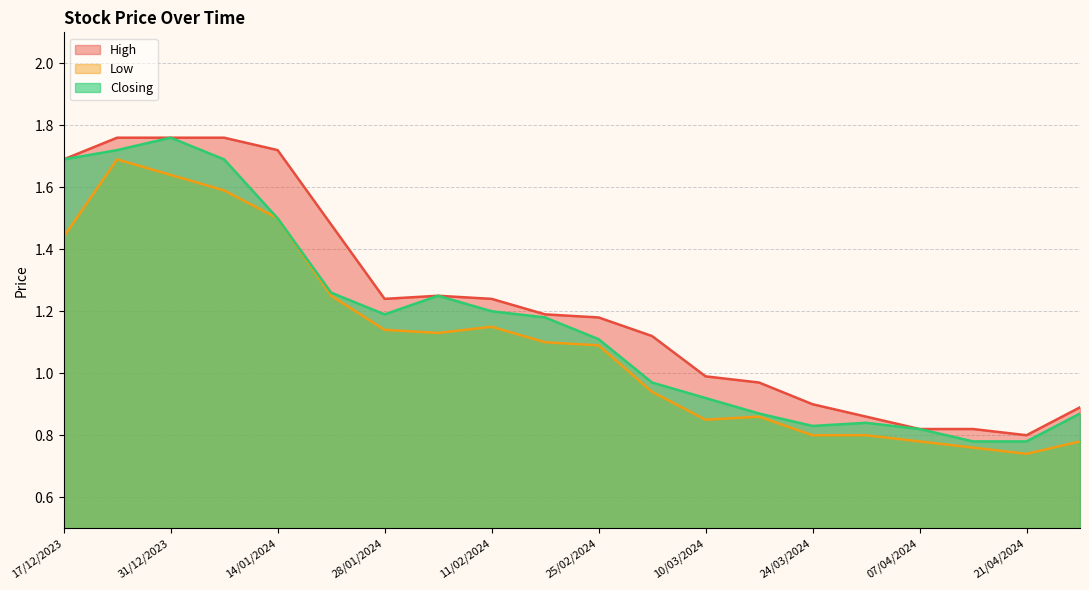

What are all the series names shown in the legend?

High, Low, Closing